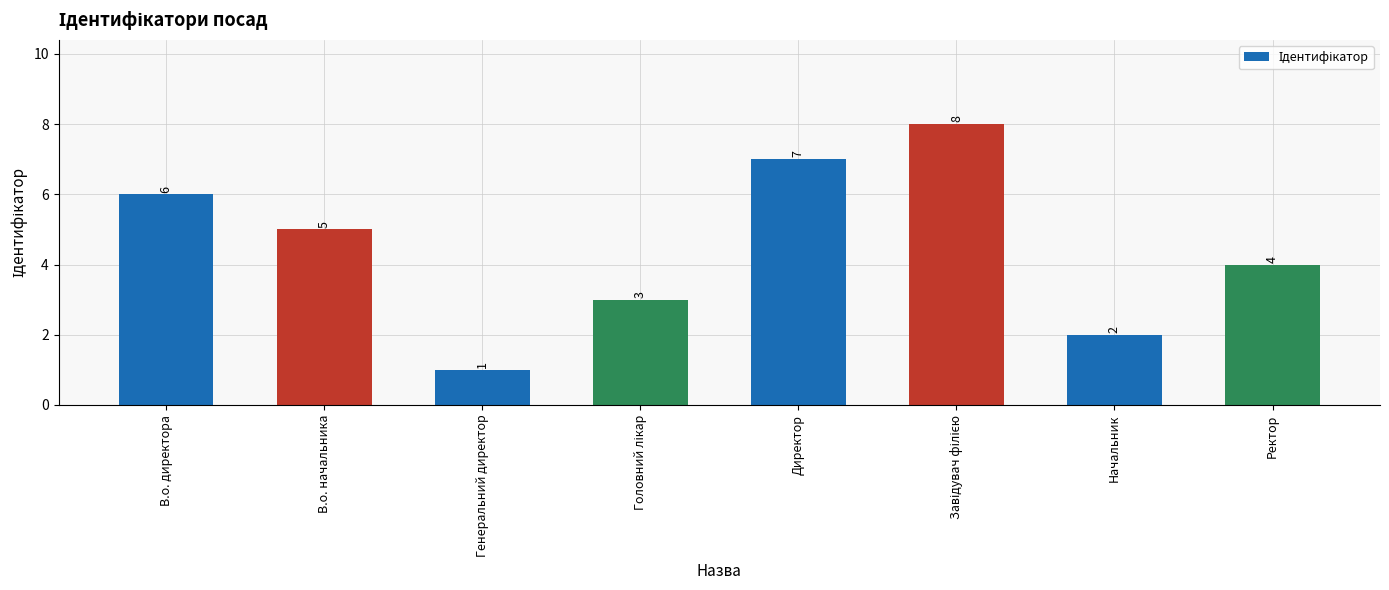

How many data points are less than 5?

4